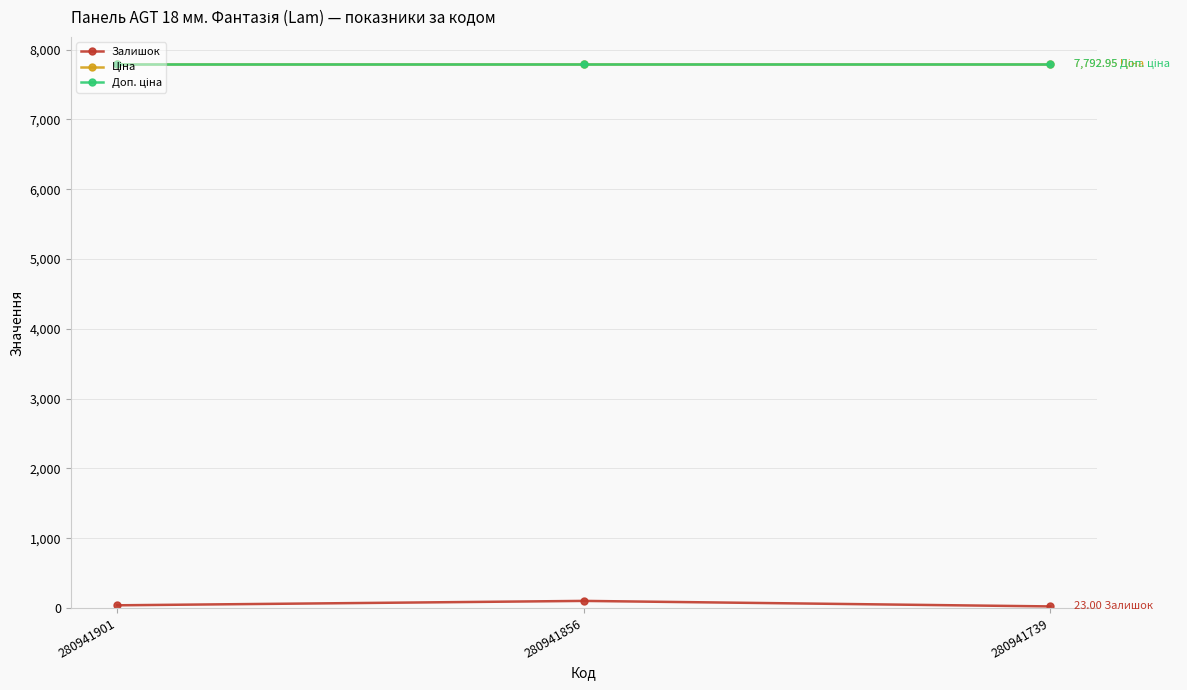

True or false: Ціна has a value of 7792.9 at 280941856.

True